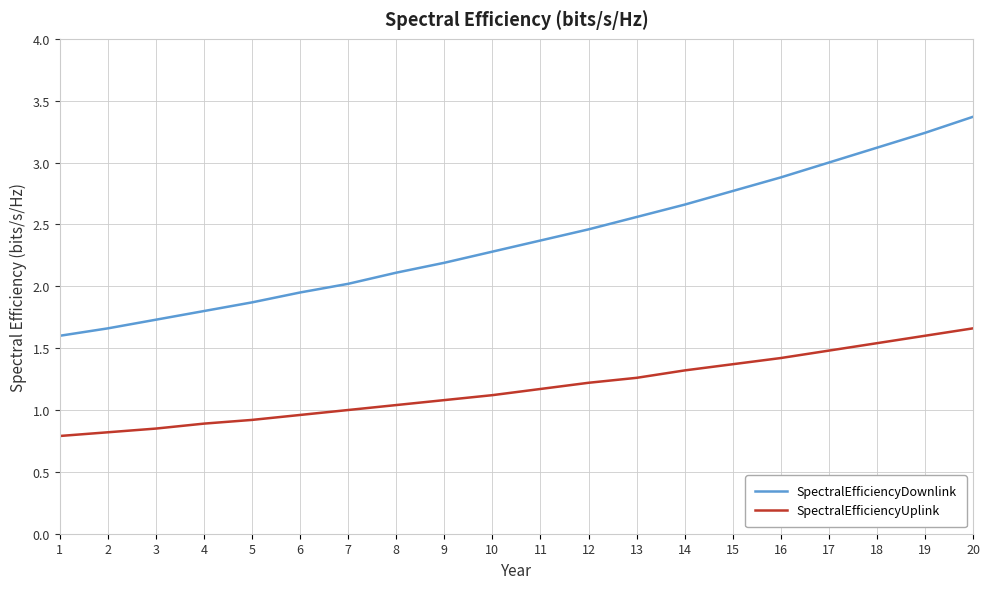

Is the value of SpectralEfficiencyUplink at 15 greater than the value of SpectralEfficiencyDownlink at 1?

No